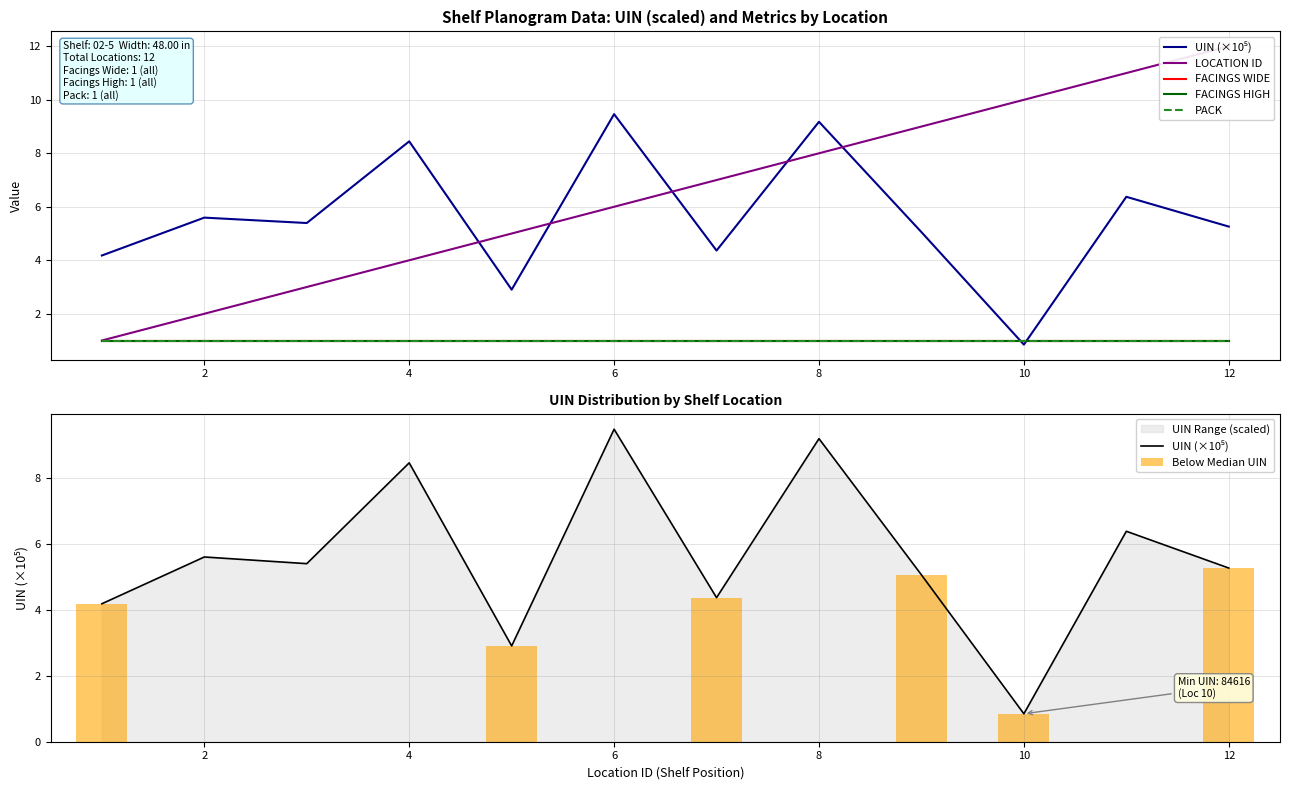

How many distinct data groups are displayed?

5